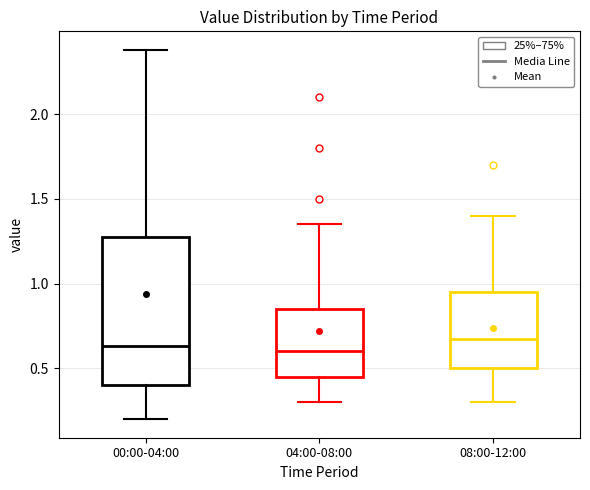

Where does the lower whisker of the box for 00:00-04:00 end on the y-axis? The values are not printed on the chart, so give them approximately, as read against the axis.

0.20